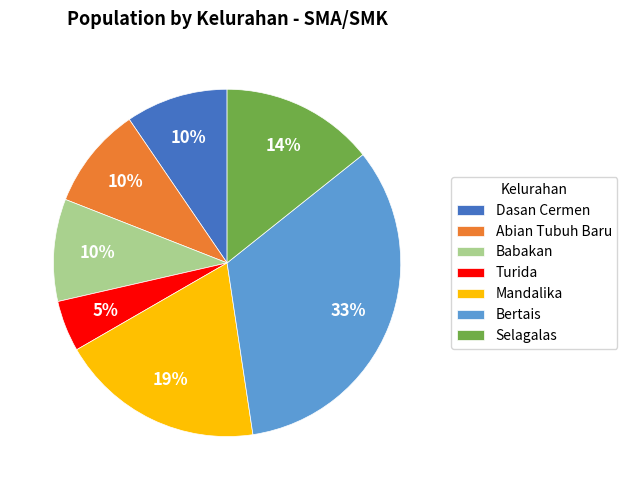

How many slices are in this pie chart?

7